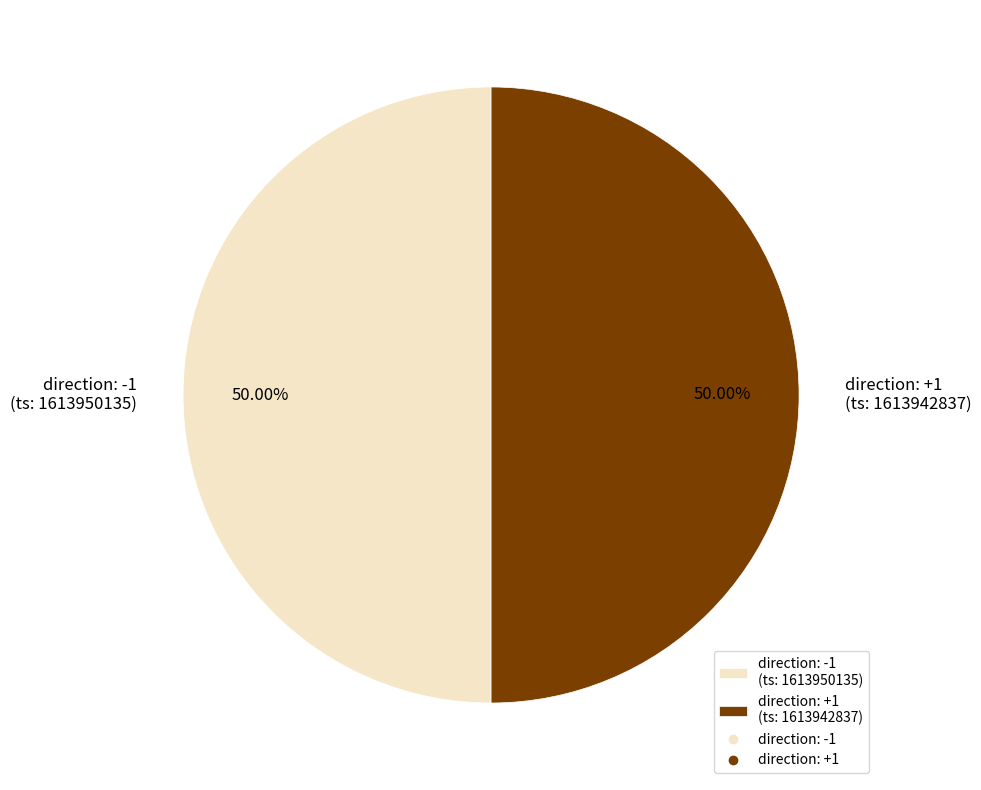

Count the number of slices in the pie.

2